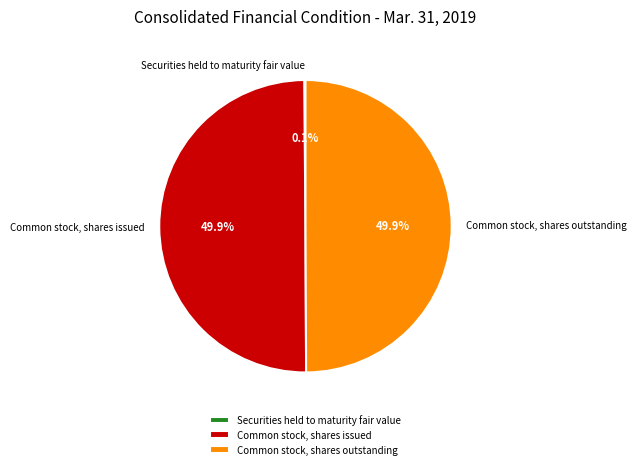

How much of the chart is everything except Common stock, shares outstanding?

50.1%